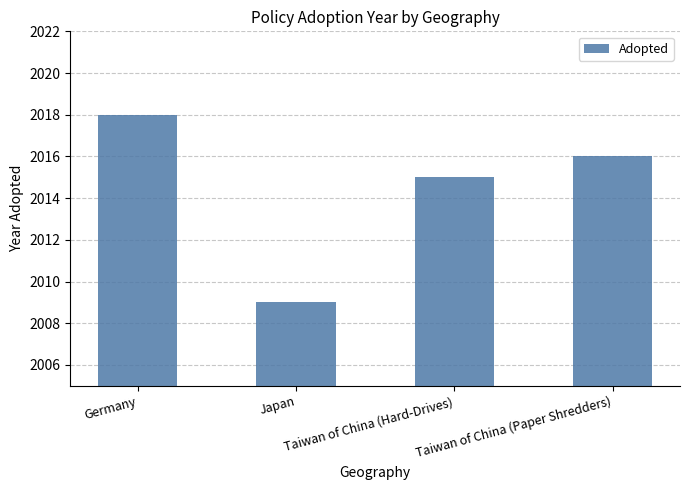

List the labels in order of value, smallest first.

Japan, Taiwan of China (Hard-Drives), Taiwan of China (Paper Shredders), Germany